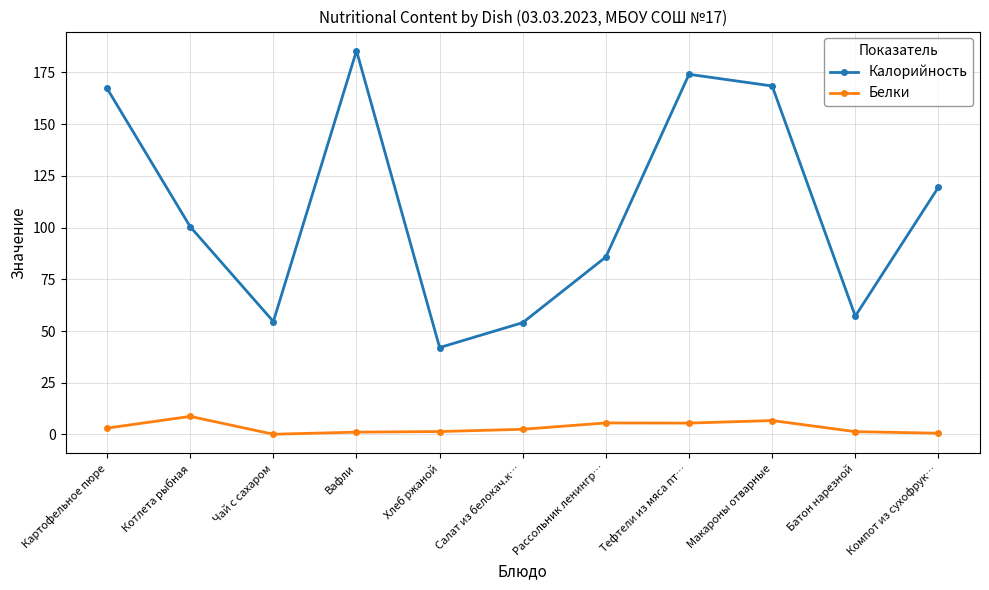

True or false: Белки has more than 1 interior local peaks.

True